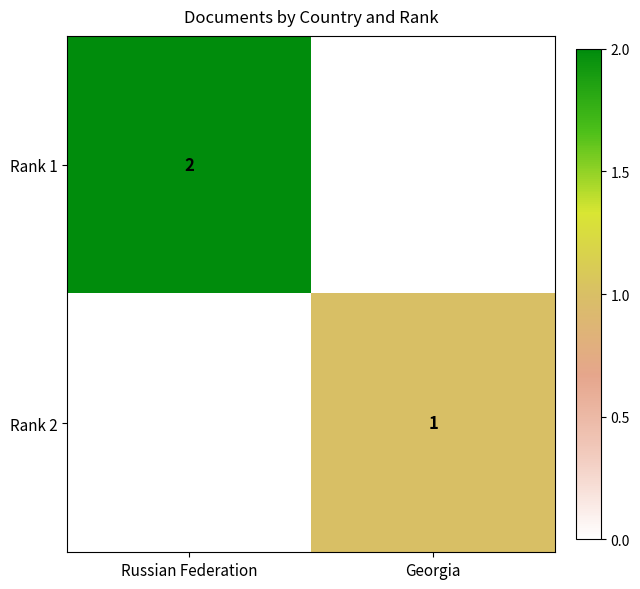

The value of Rank 2 at Georgia is 1. True or false?

True